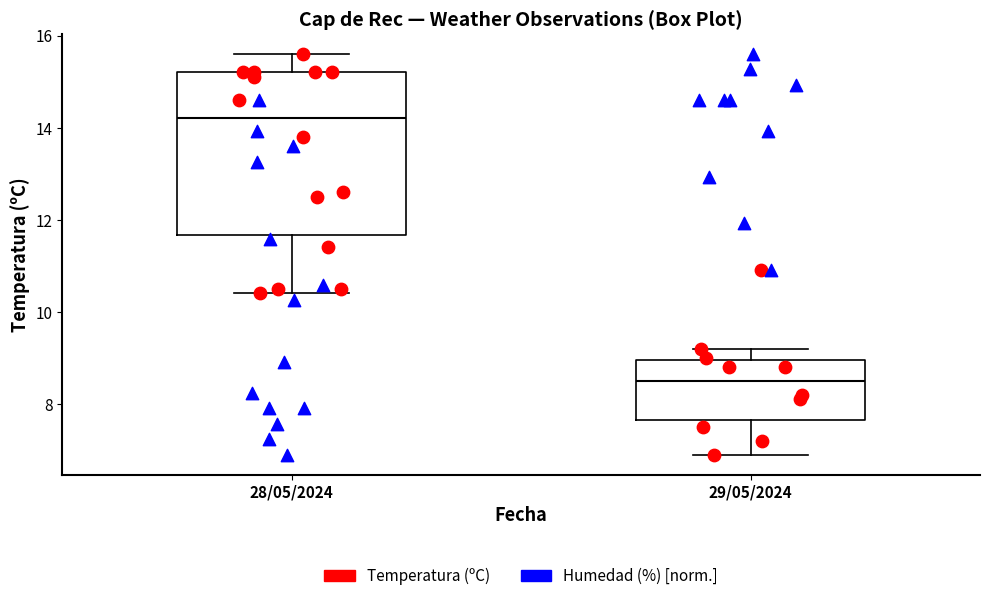

Which box has the lowest median line?

29/05/2024